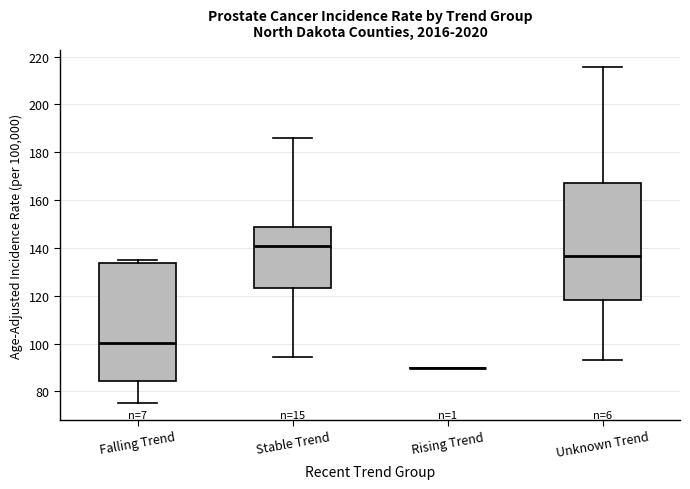

Reading left to right, read every box against the y-axis: the position of its median line, the range the box covers, and the ends of its whiskers. The values are not printed on the chart, so give them approximately, as read against the axis.

Falling Trend: median 100, box 84 to 134, whiskers 76 to 136
Stable Trend: median 140, box 124 to 148, whiskers 94 to 186
Rising Trend: box collapsed to a line at 90, whiskers 90 to 90
Unknown Trend: median 136, box 118 to 168, whiskers 94 to 216